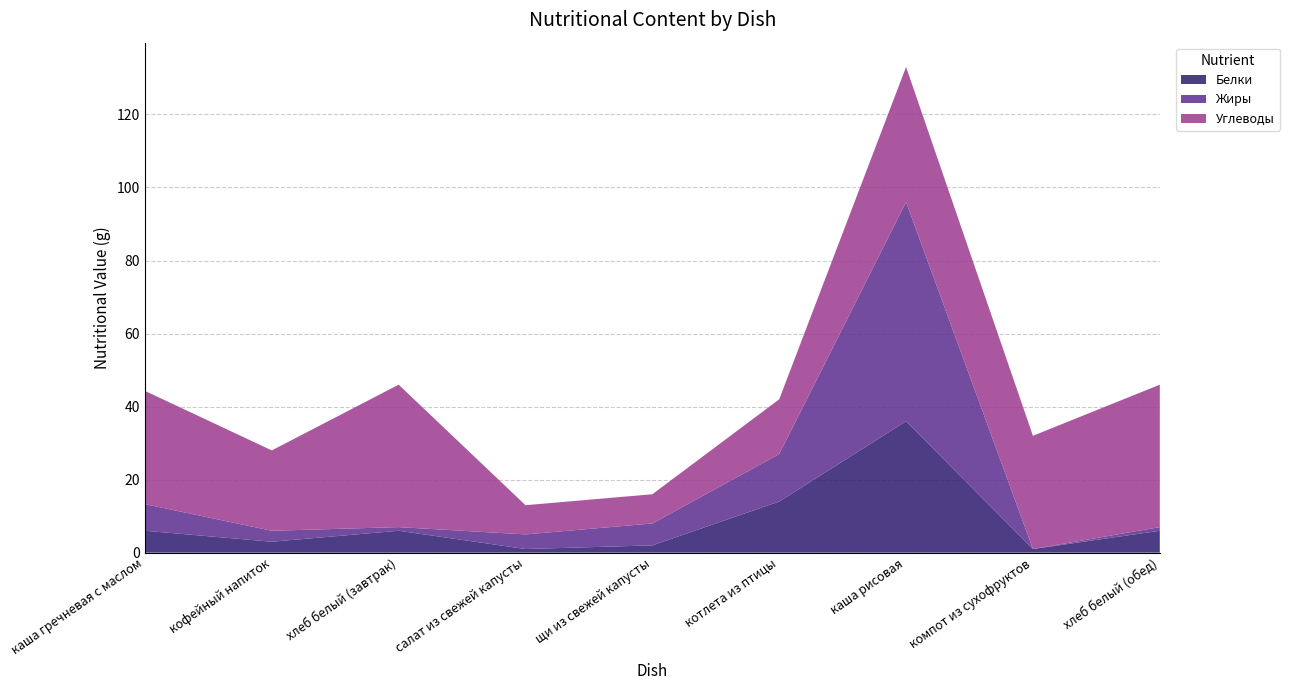

Reading left to right, list all the values displayed in this chart.

Белки: 6.0	3.0	6.0	1.0	2.0	14.0	36.0	1.0	6.0
Жиры: 7.3	3.0	1.0	4.0	6.0	13.0	60.0	0.0	1.0
Углеводы: 31.0	22.0	39.0	8.0	8.0	15.0	37.0	31.0	39.0